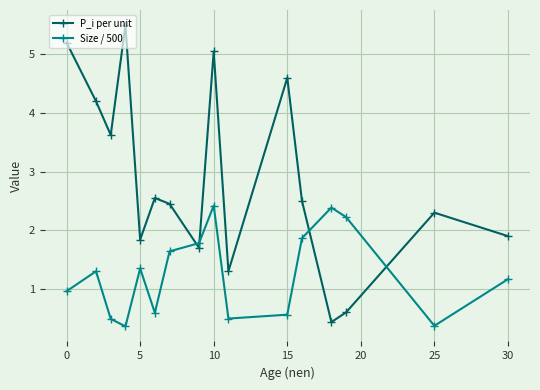

At how many categories does at least one series exceed 3?

6